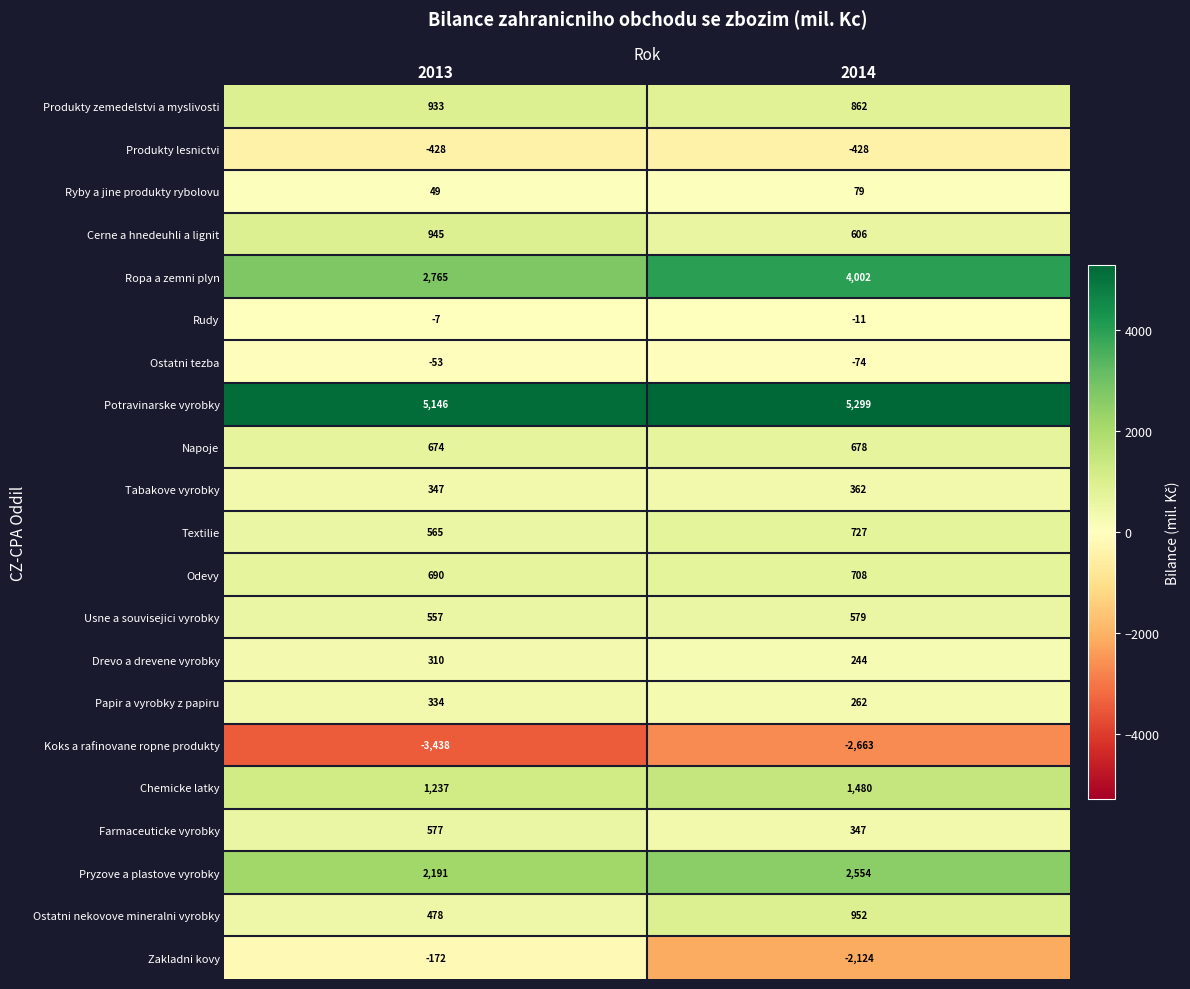

What is the difference between the maximum and minimum values in the Chemicke latky series?

243